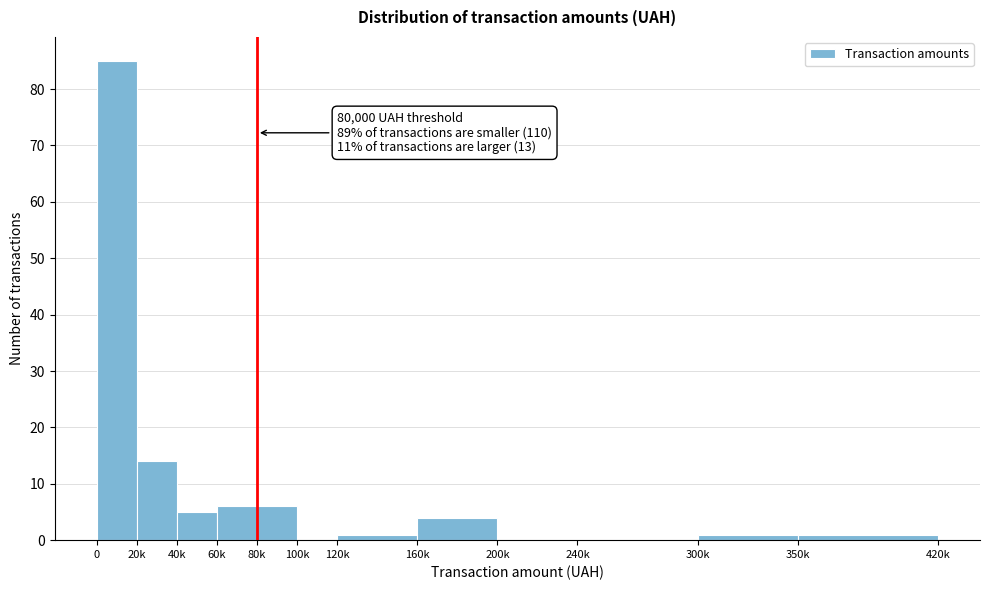

Reading right to left, extract all data points from this chart.

350k=1	300k=1	240k=0	200k=0	160k=4	120k=1	100k=0	80k=6	60k=6	40k=5	20k=14	0=85